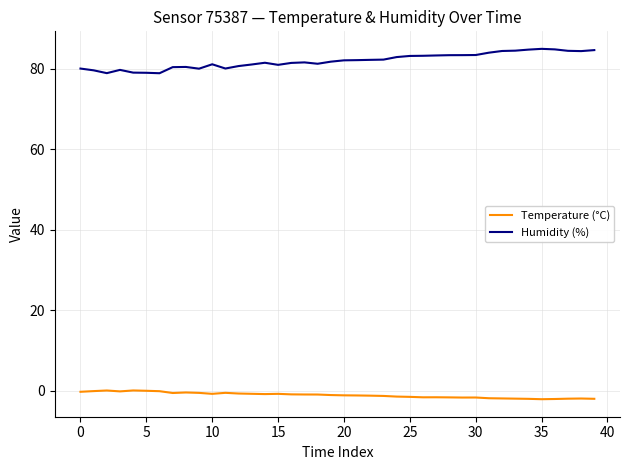

What is the sum of all Temperature (°C) values?

-41.6